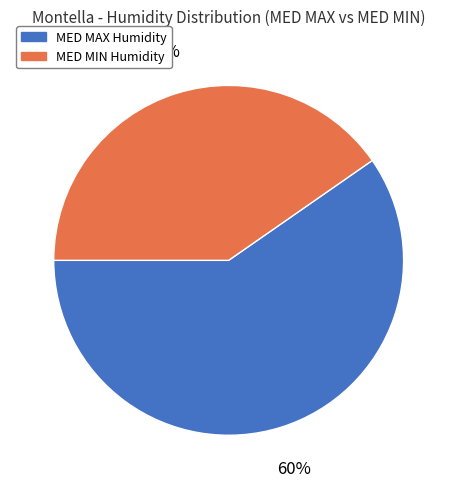

What percentage is the MED MAX Humidity slice, to the nearest percent?

60%